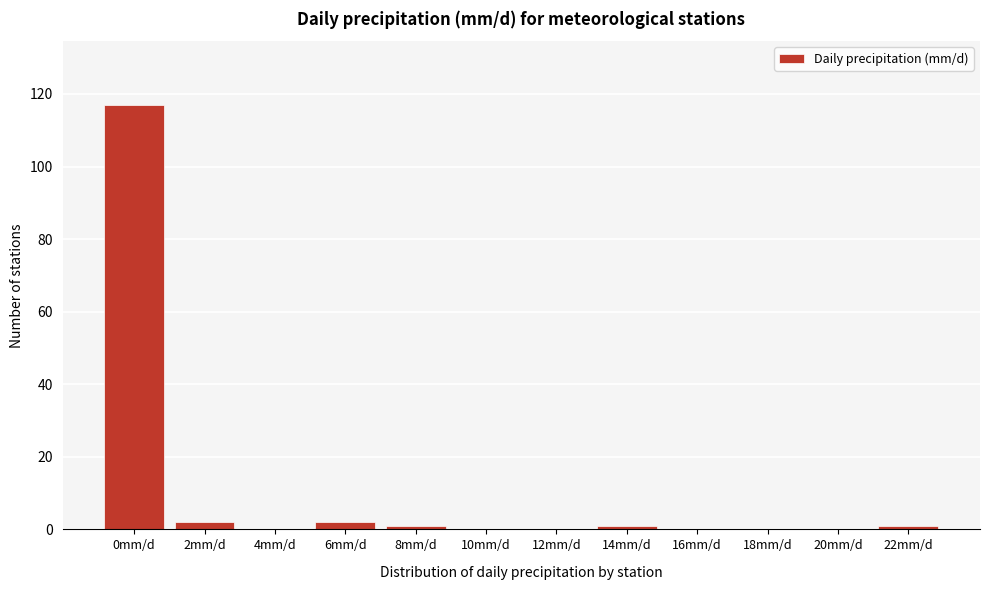

Reading right to left, extract all data points from this chart.

22mm/d=1	20mm/d=0	18mm/d=0	16mm/d=0	14mm/d=1	12mm/d=0	10mm/d=0	8mm/d=1	6mm/d=2	4mm/d=0	2mm/d=2	0mm/d=117